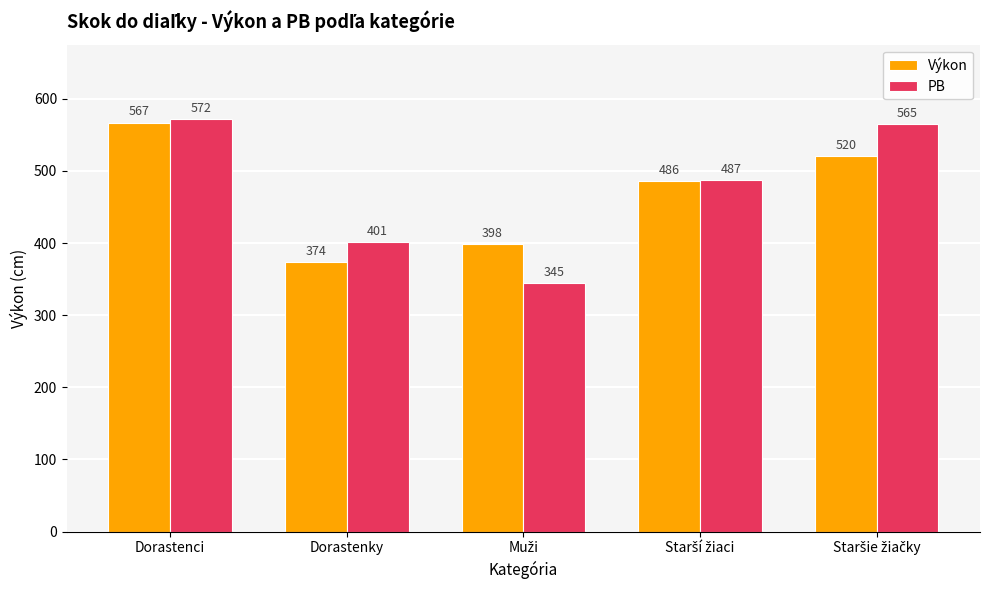

What is the value of the PB bar at the 3rd from the left?

345